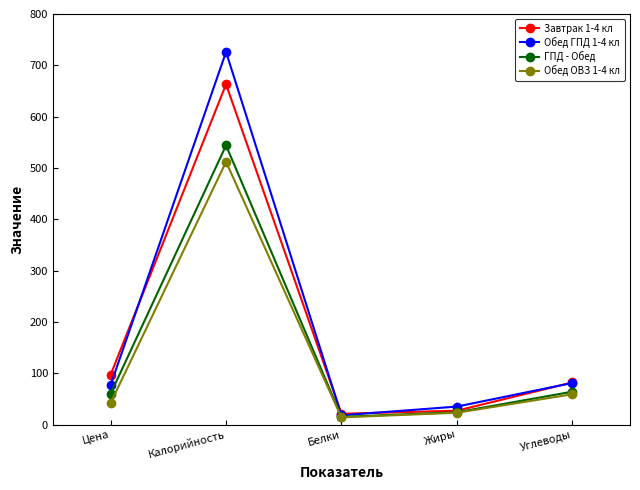

What is the minimum value for Обед ОВЗ 1-4 кл?

14